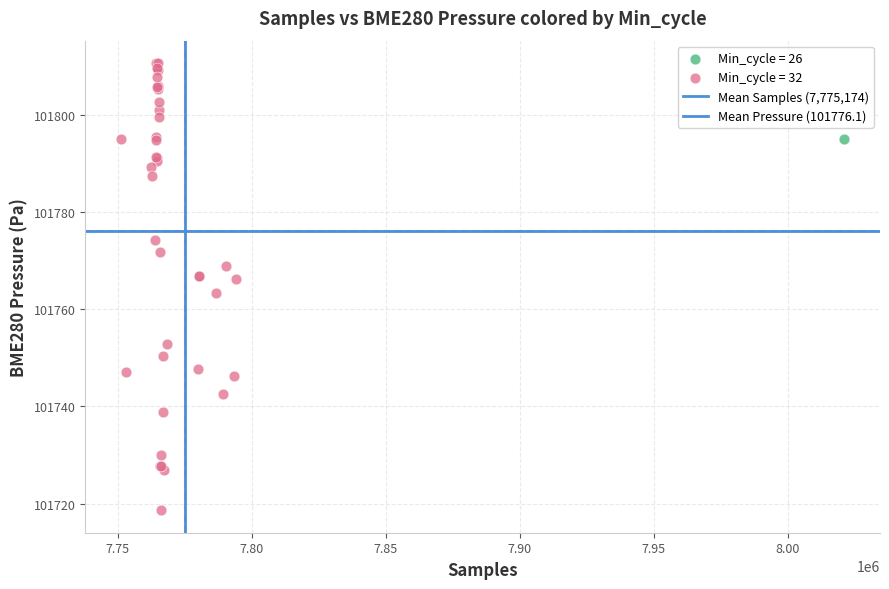

Which series reaches the maximum Y coordinate?

Min_cycle = 32